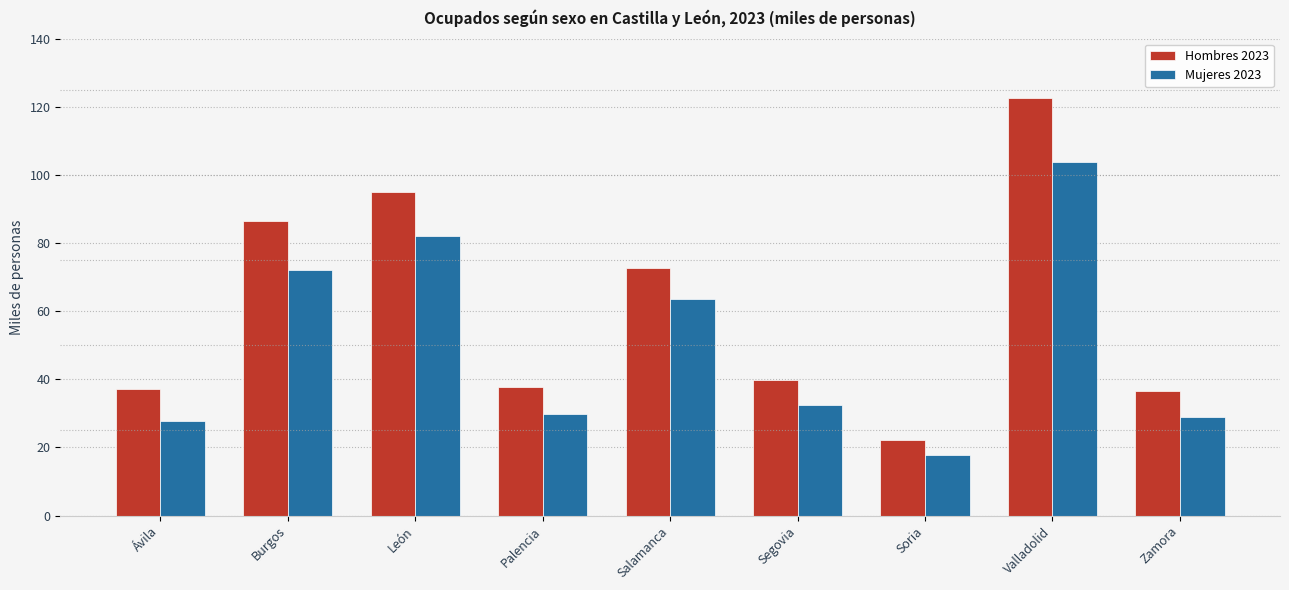

What is the label of the 5th bar from the right?

Salamanca